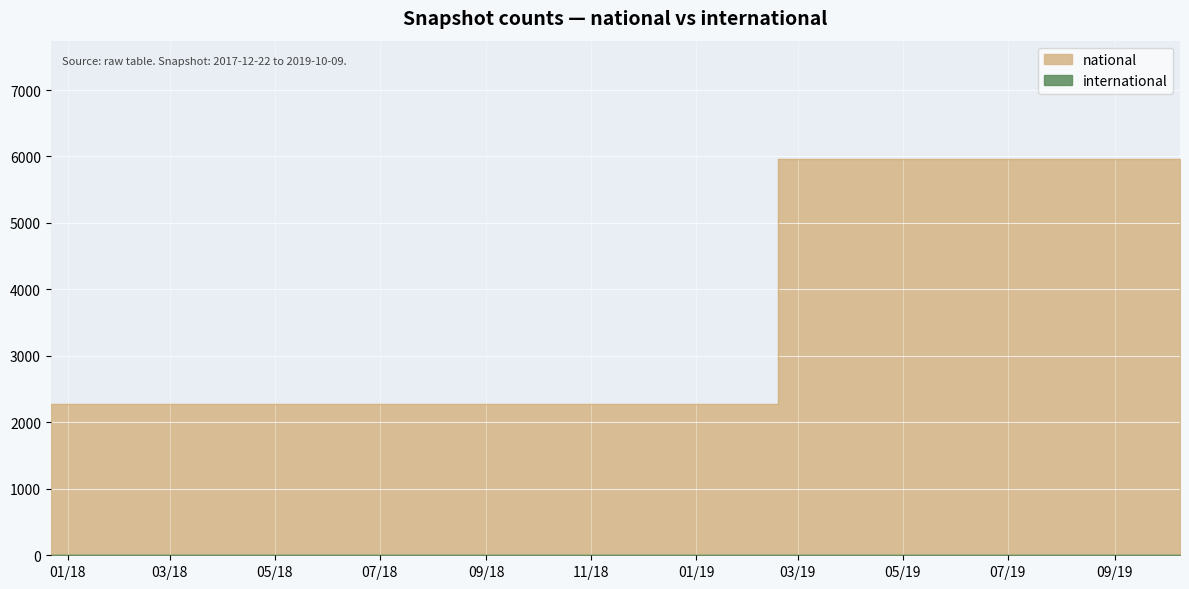

What is the ratio of the value at 07/19 to the value at 01/19?

2.6